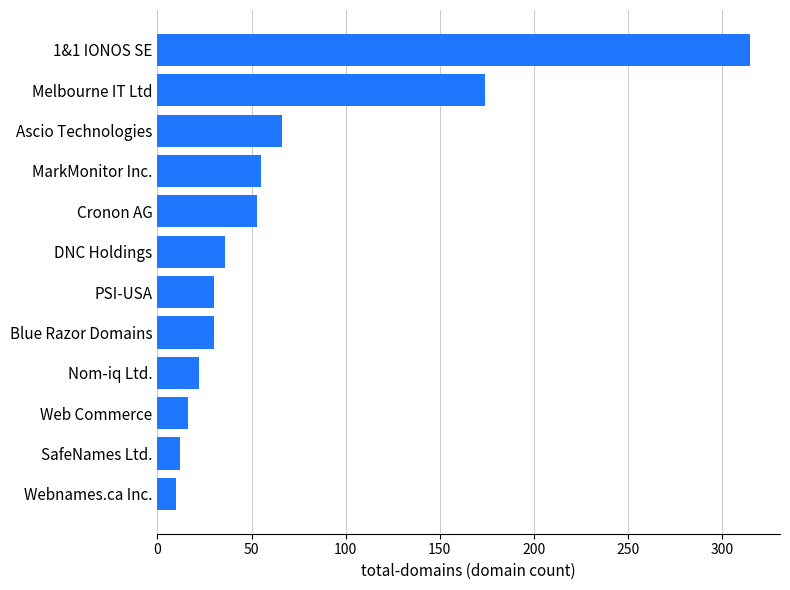

What is the greatest value displayed?

315